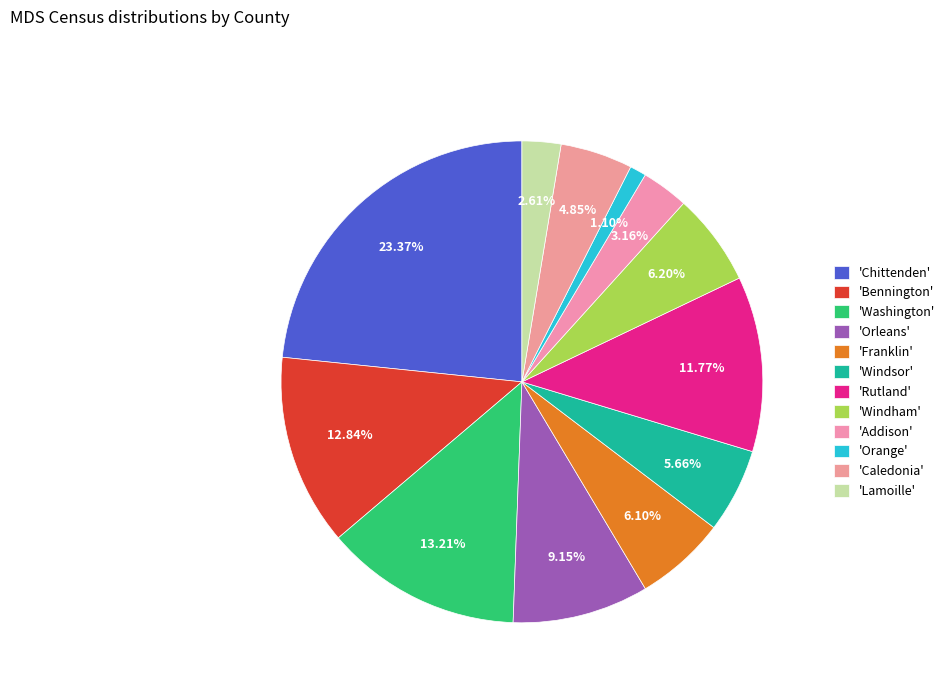

To the nearest percent, what is the difference between the largest and smallest slice percentages?

22%